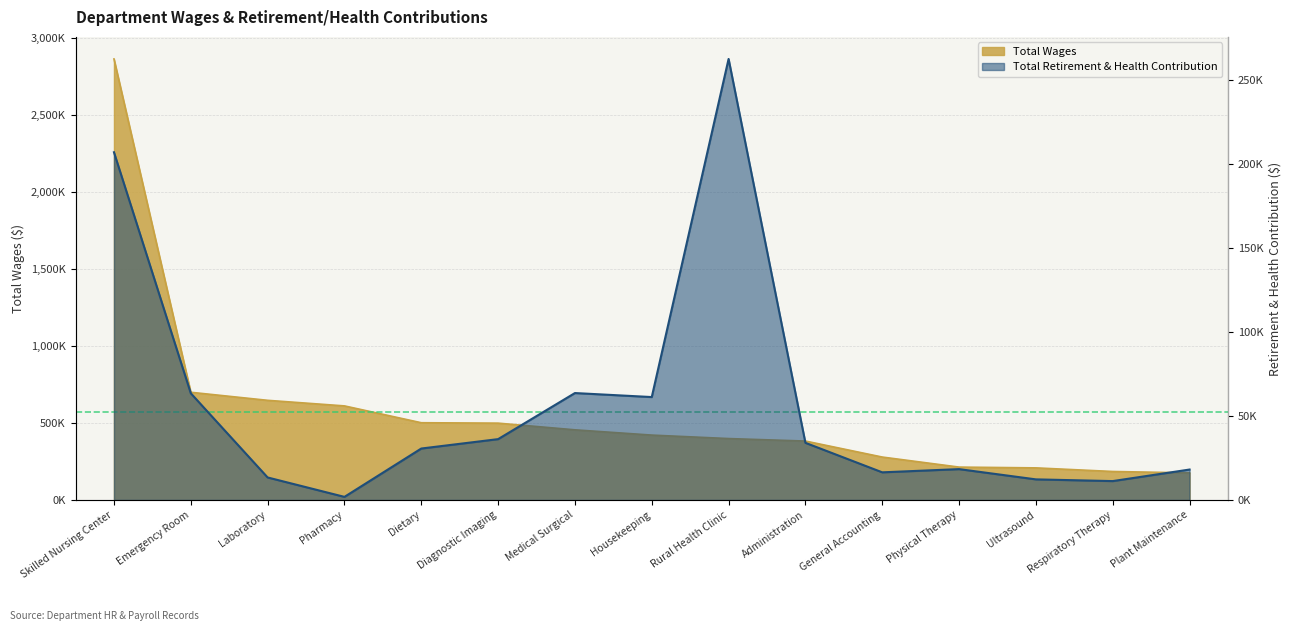

True or false: Total Retirement & Health Contribution and Total Wages cross at least once.

False